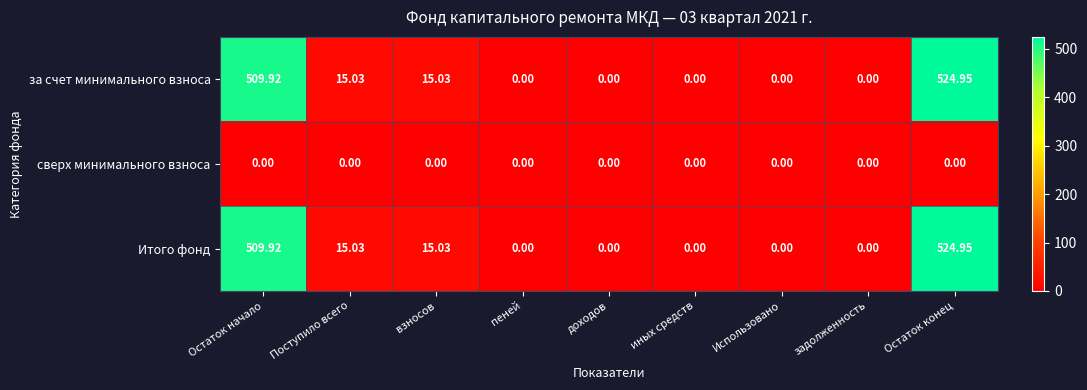

Count the number of data series in this chart.

3